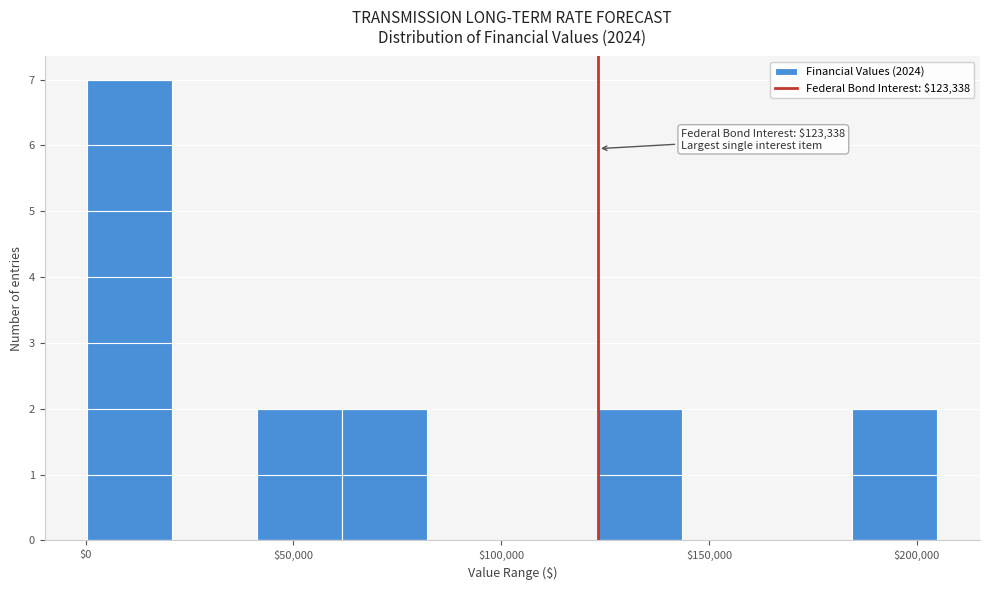

Which range on the x-axis has the tallest bar?

0 to 20000